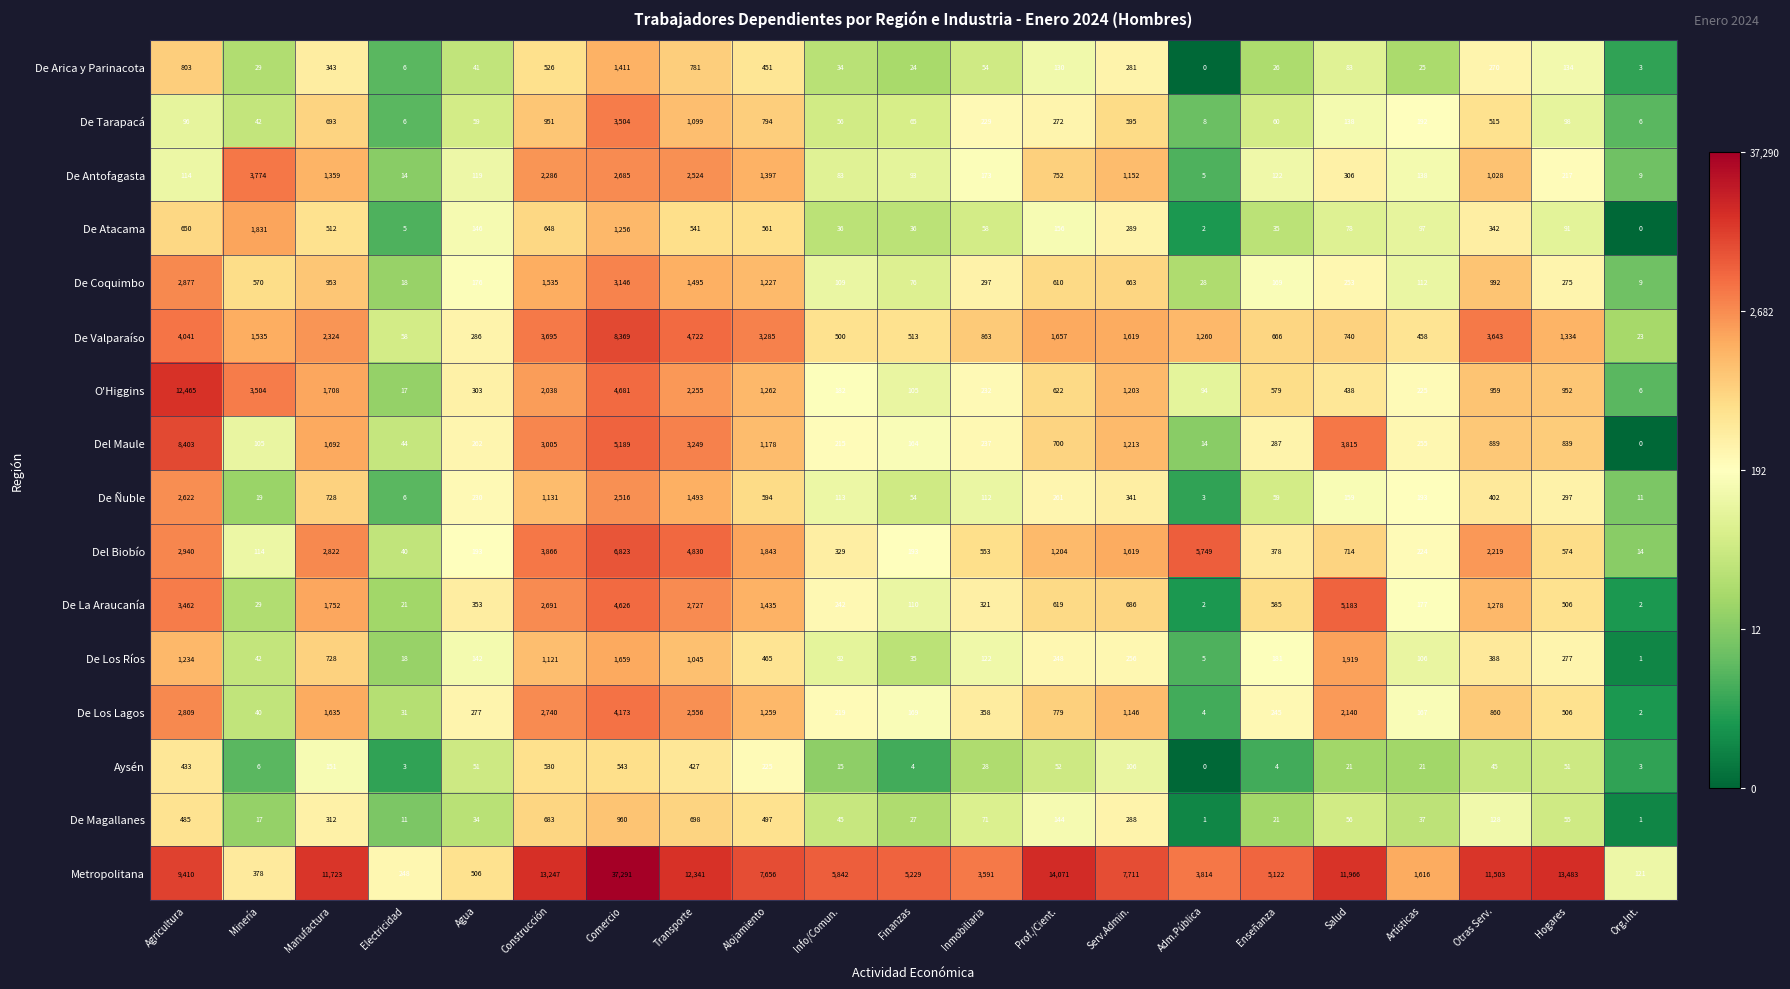

At how many categories does at least one series exceed 9?

21